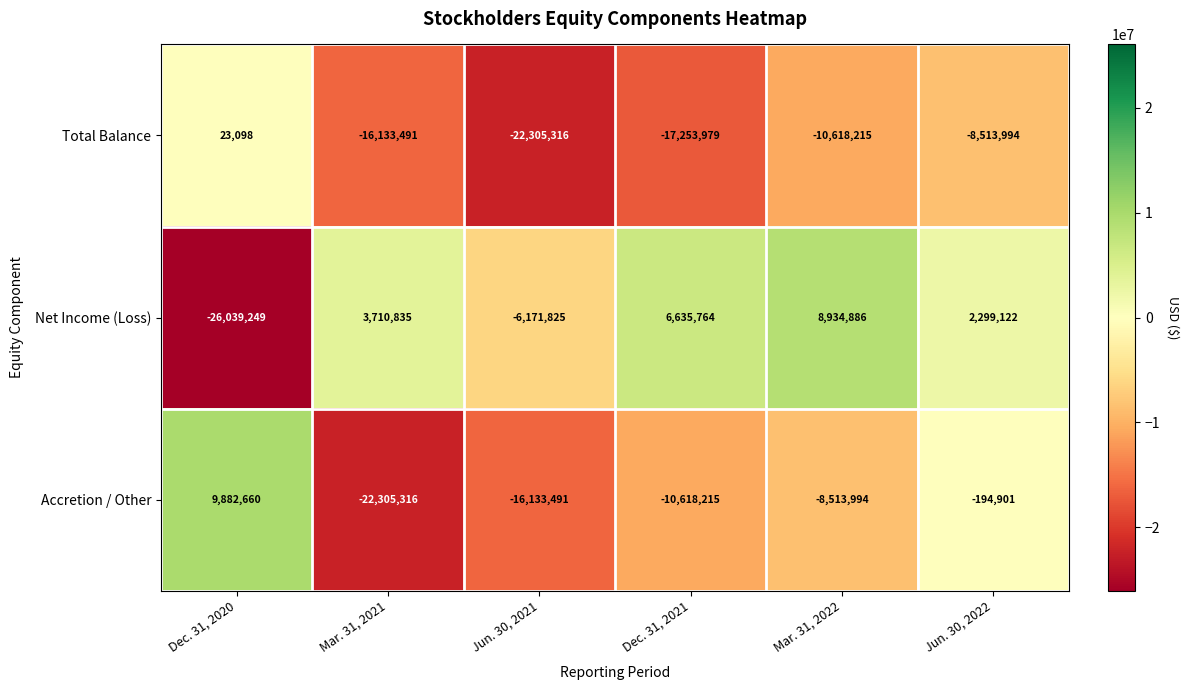

Is it true that Net Income (Loss) equals -26039249 at Dec. 31, 2020?

True